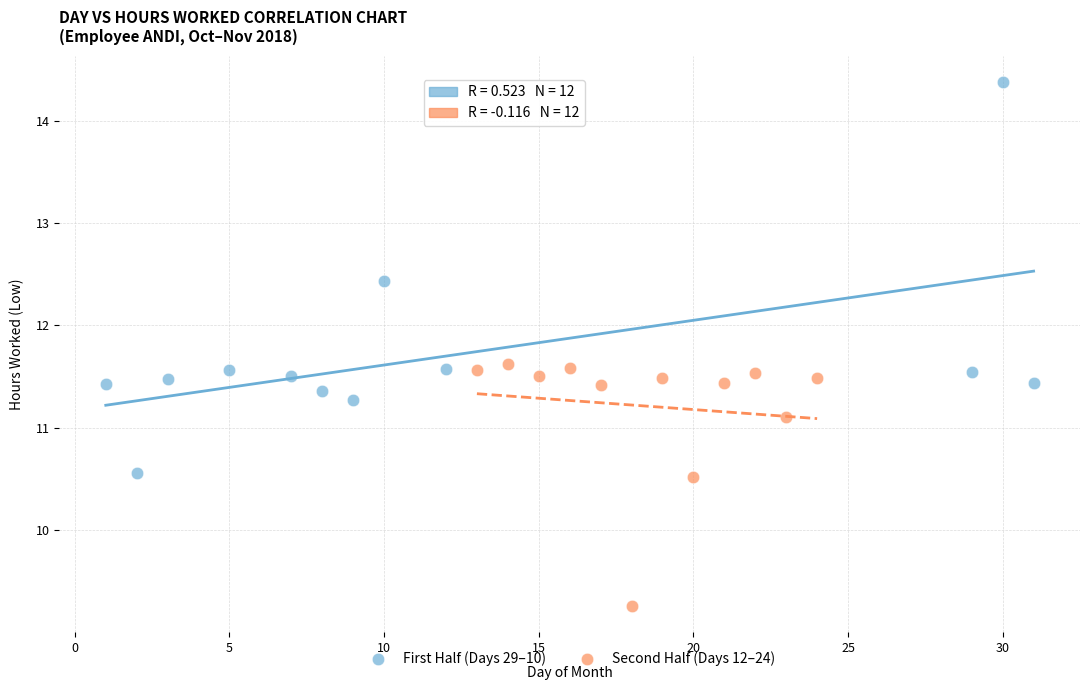

Which series has the widest spread of Y values?

First Half (Days 29–10)